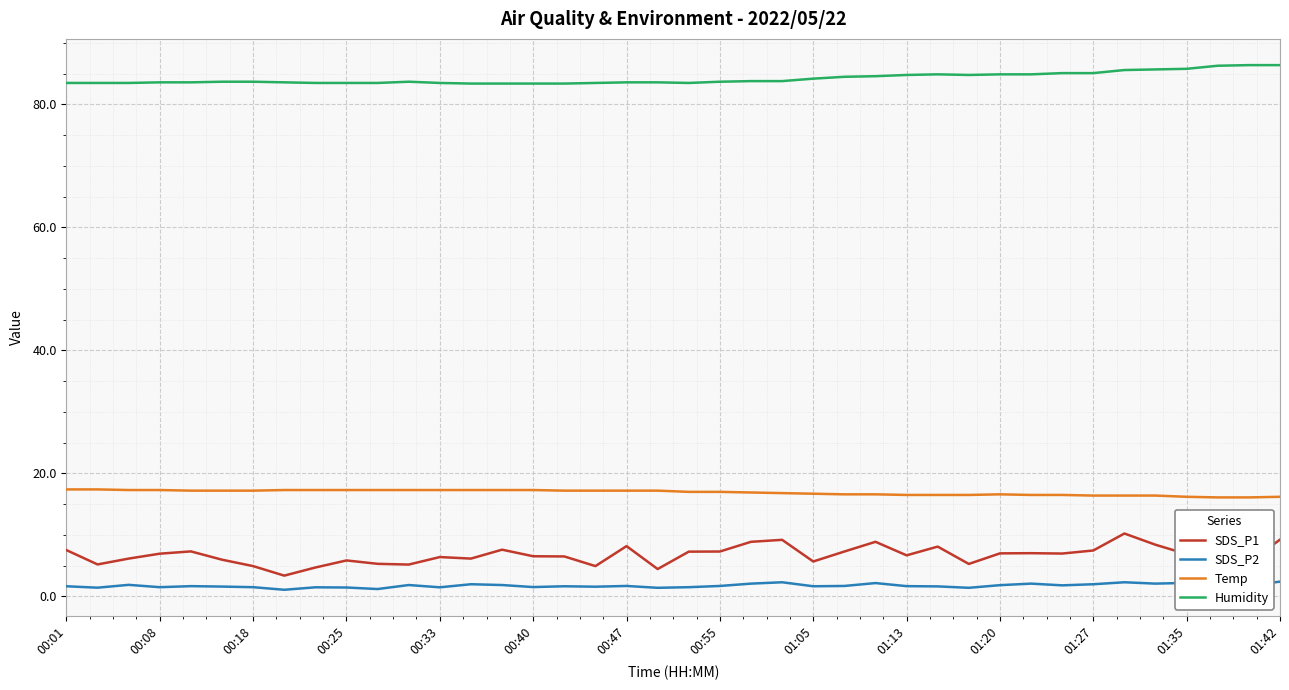

Reading left to right, extract all data points from this chart.

SDS_P1: 7.5	5.2	6.2	7.0	7.3	6.0	4.9	3.4	4.7	5.8	5.3	5.2	6.4	6.2	7.6	6.5	6.5	4.9	8.2	4.5	7.3	7.3	8.9	9.2	5.7	7.3	8.9	6.7	8.1	5.3	7.0	7.0	7.0	7.5	10.2	8.4	6.9	6.5	5.6	9.2
SDS_P2: 1.6	1.4	1.9	1.5	1.7	1.6	1.5	1.1	1.5	1.4	1.2	1.9	1.5	2.0	1.9	1.5	1.6	1.6	1.7	1.4	1.5	1.7	2.1	2.3	1.6	1.7	2.2	1.7	1.6	1.4	1.8	2.1	1.8	2.0	2.3	2.1	2.2	2.6	1.8	2.4
Temp: 17.4	17.4	17.3	17.3	17.2	17.2	17.2	17.3	17.3	17.3	17.3	17.3	17.3	17.3	17.3	17.3	17.2	17.2	17.2	17.2	17.0	17.0	16.9	16.8	16.7	16.6	16.6	16.5	16.5	16.5	16.6	16.5	16.5	16.4	16.4	16.4	16.2	16.1	16.1	16.2
Humidity: 83.5	83.5	83.5	83.6	83.6	83.7	83.7	83.6	83.5	83.5	83.5	83.7	83.5	83.4	83.4	83.4	83.4	83.5	83.6	83.6	83.5	83.7	83.8	83.8	84.2	84.5	84.6	84.8	84.9	84.8	84.9	84.9	85.1	85.1	85.6	85.7	85.8	86.3	86.4	86.4